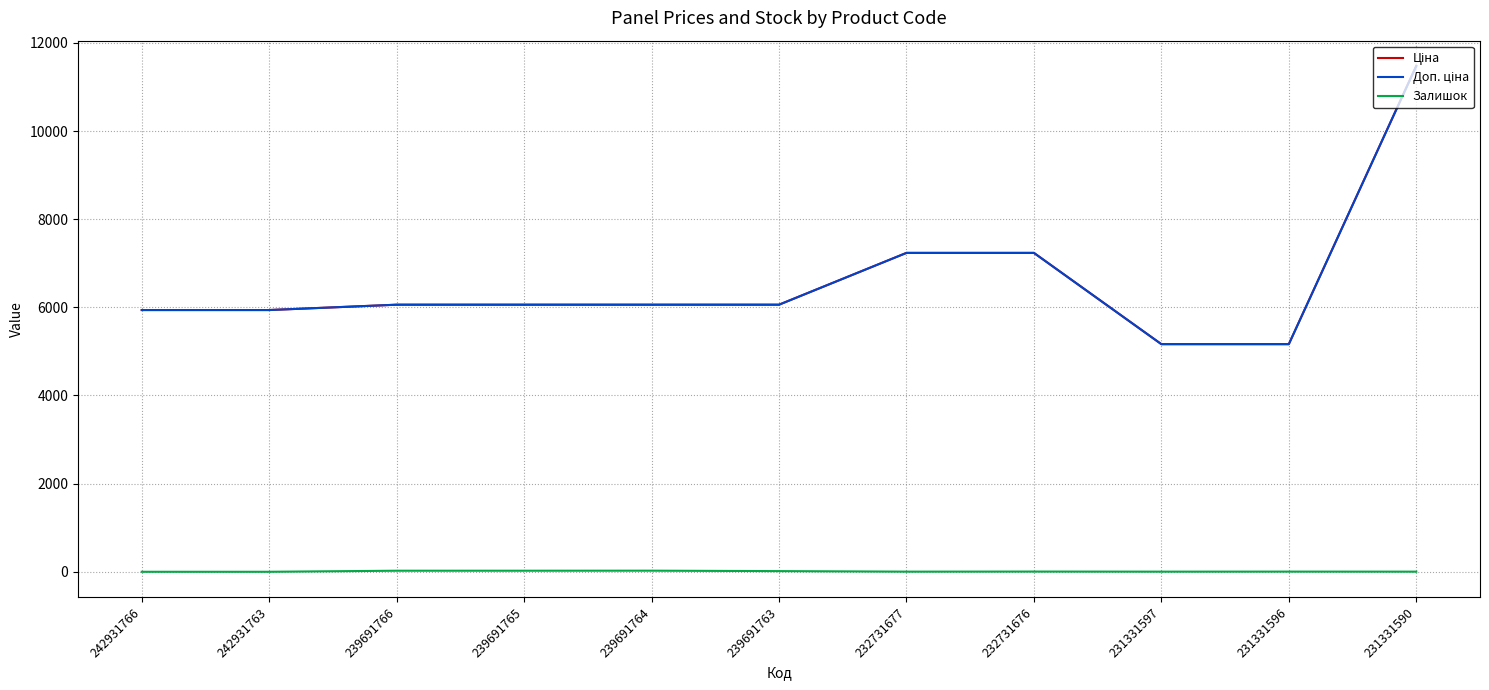

At which category is the sum across all series the highest?

231331590